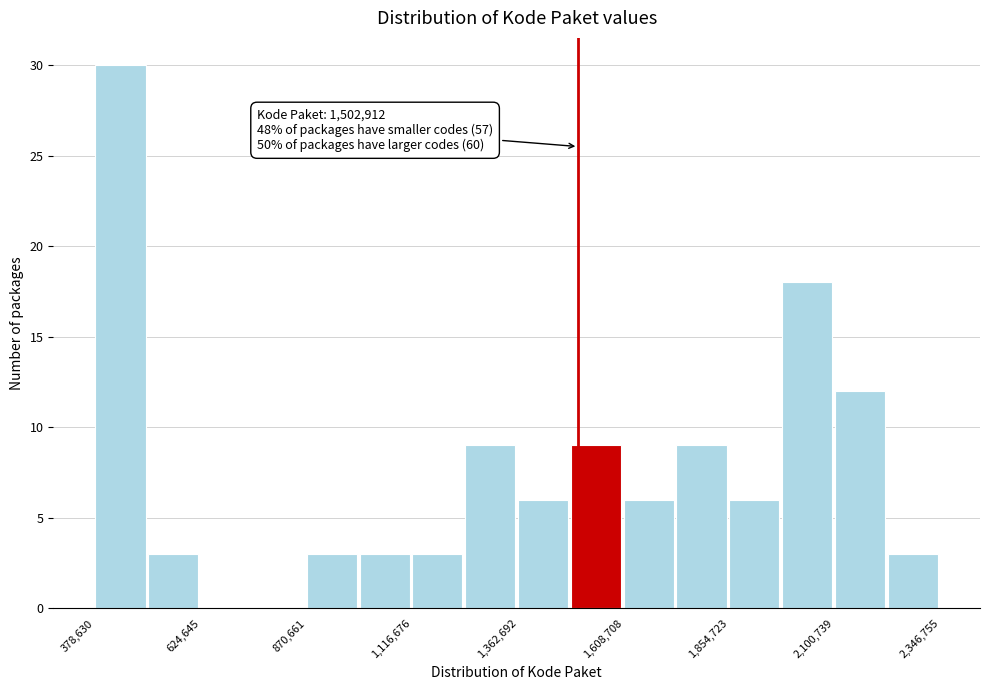

Around what value on the x-axis is the tallest bar? Give the approximate position of its centre, as read against the axis.

450000